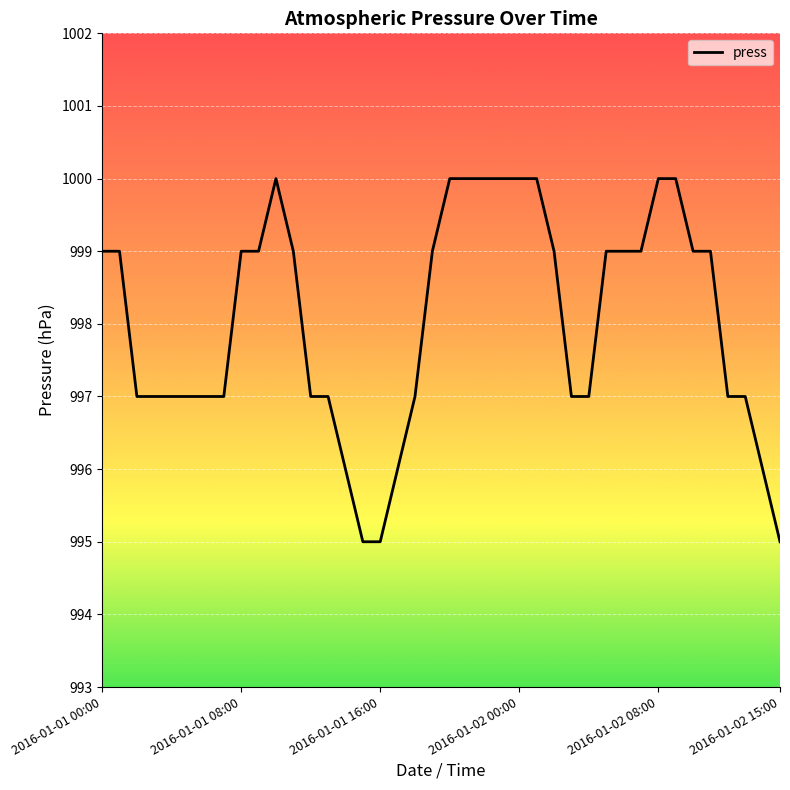

What is the greatest value displayed?

1000